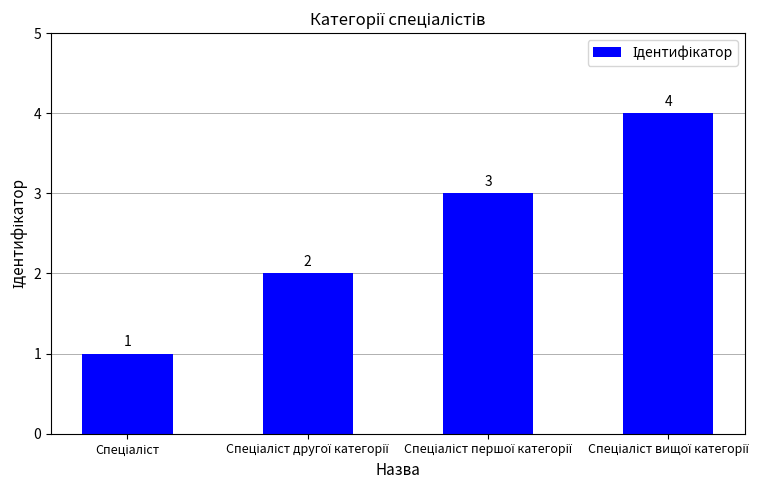

What is the greatest value displayed?

4